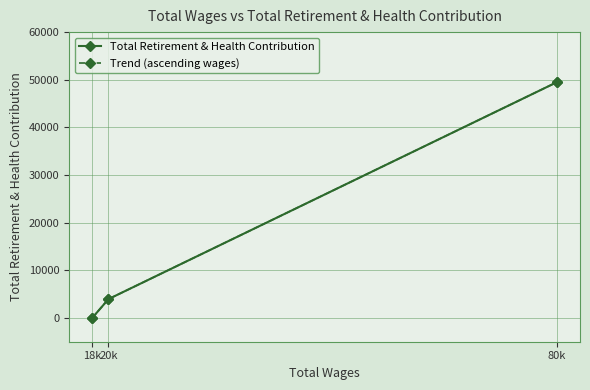

True or false: Trend (ascending wages) has a value of 0 at 18k.

True